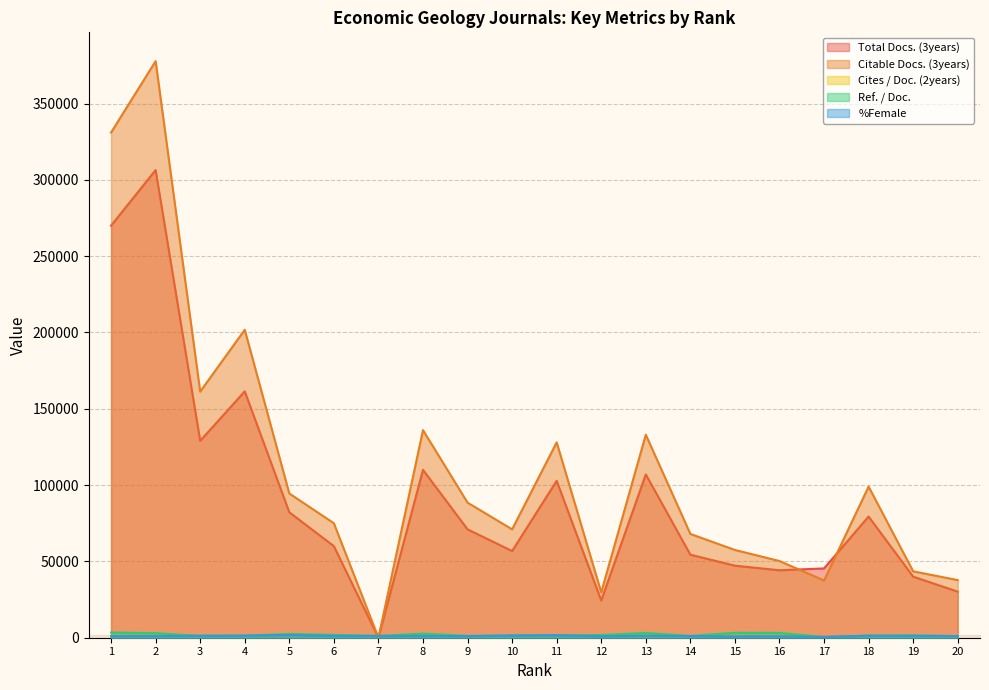

The value of Cites / Doc. (2years) at 15 is 14.0. True or false?

True